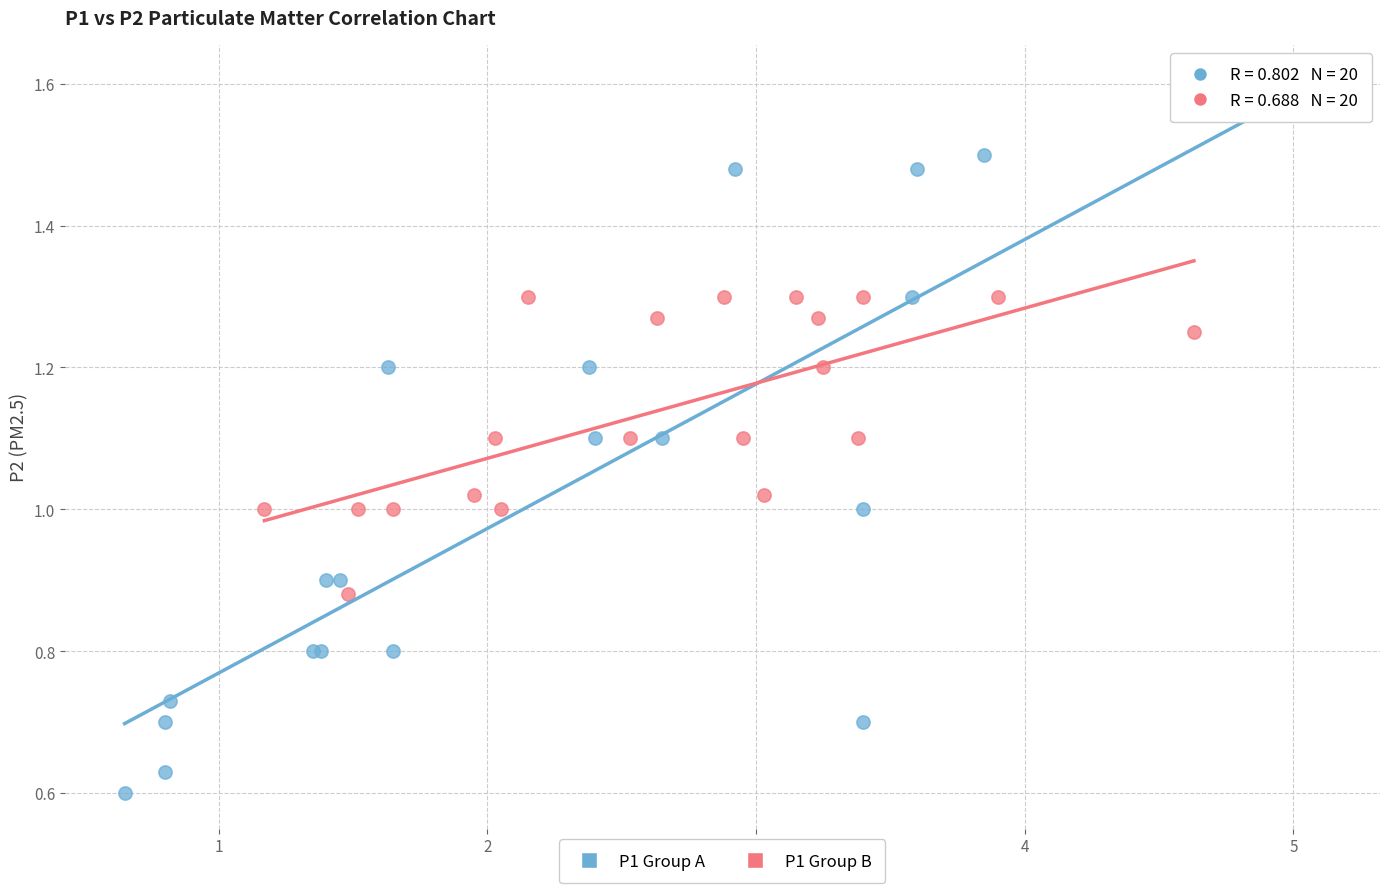

Which series contains the highest Y value?

P1 Group A